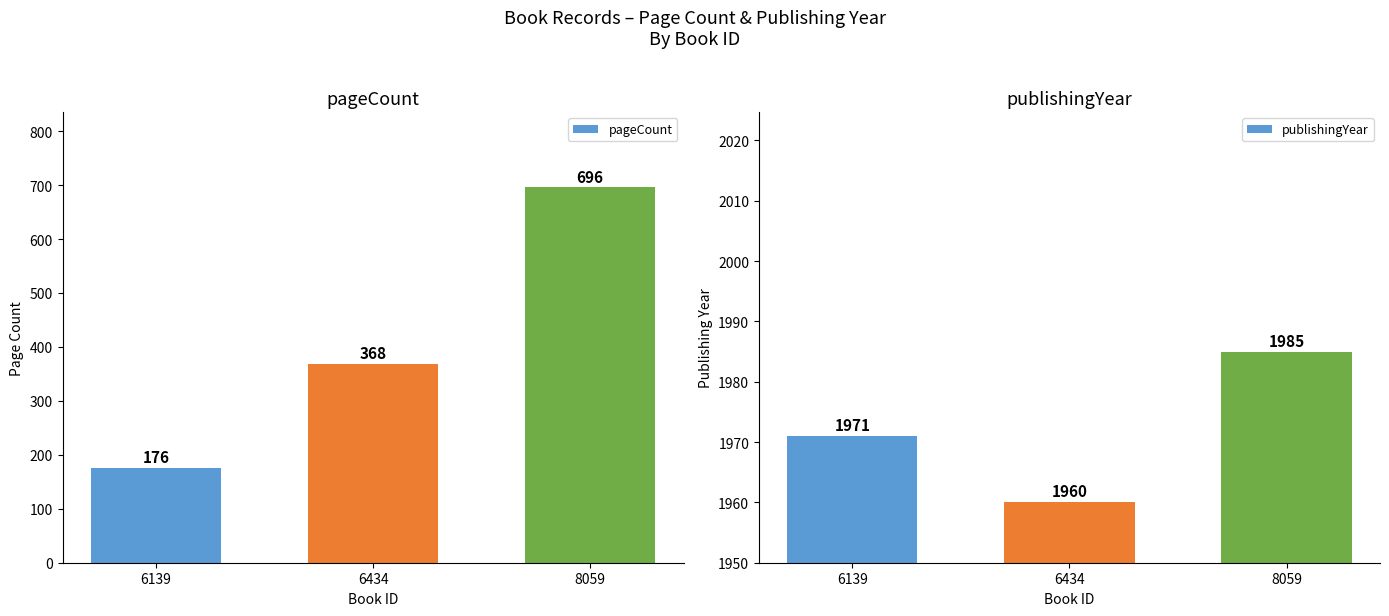

What is the difference between the second highest and minimum values in the pageCount series?

192